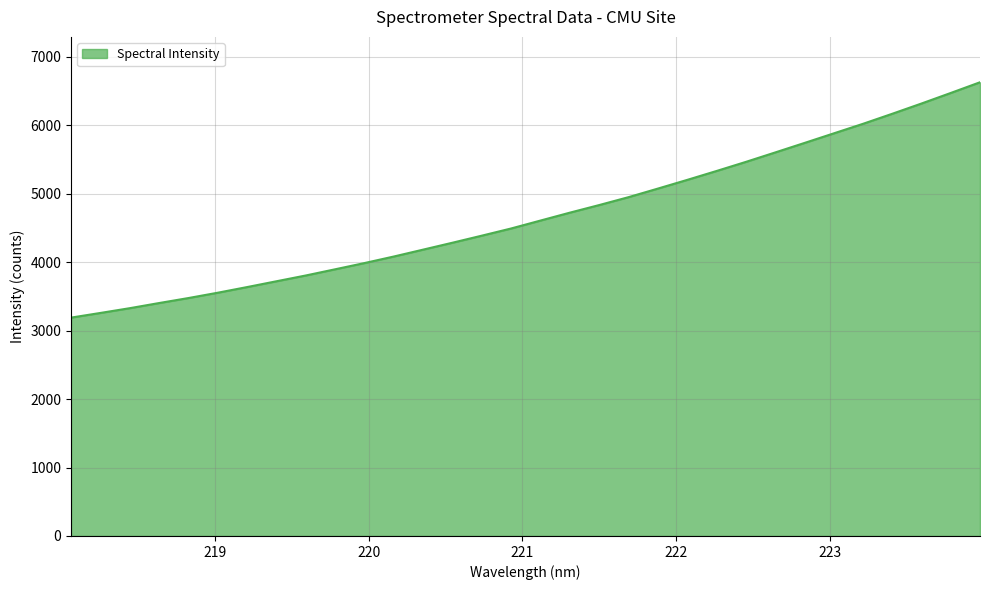

What is the smallest value displayed?

3190.3